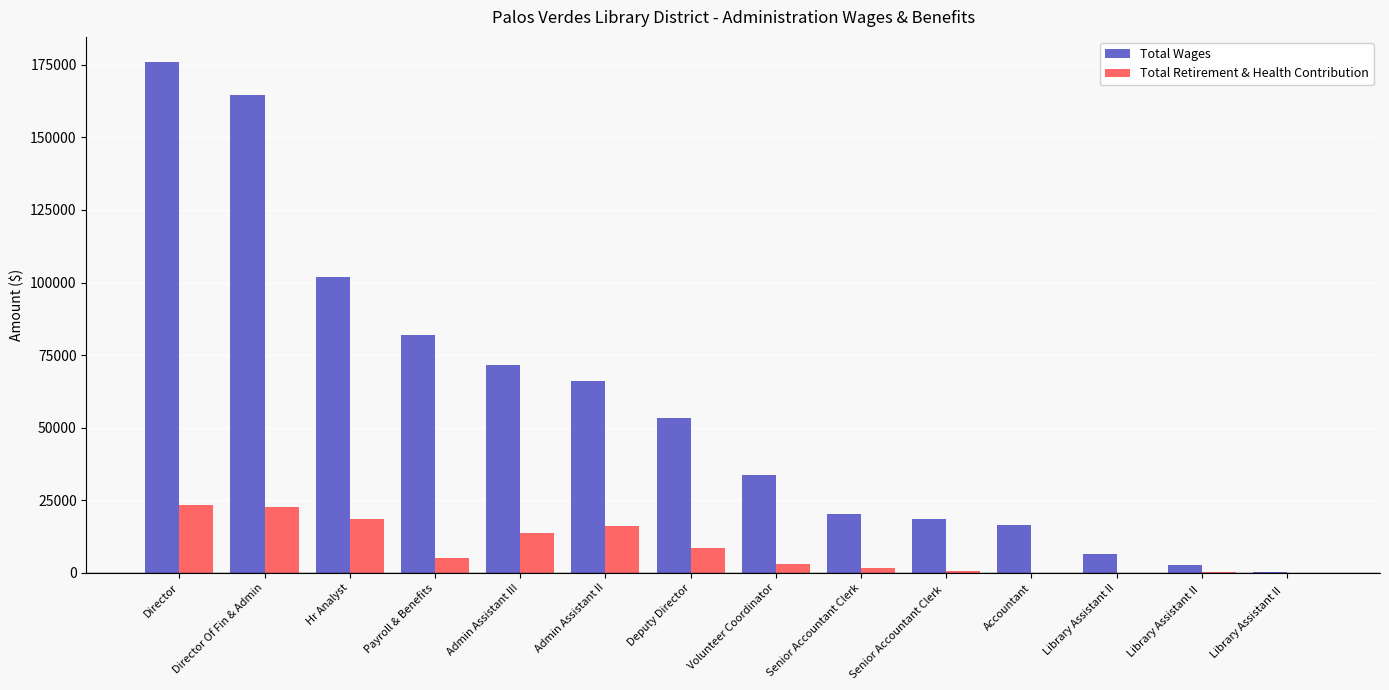

Where is Total Wages nearest to the value 87967?

Payroll & Benefits